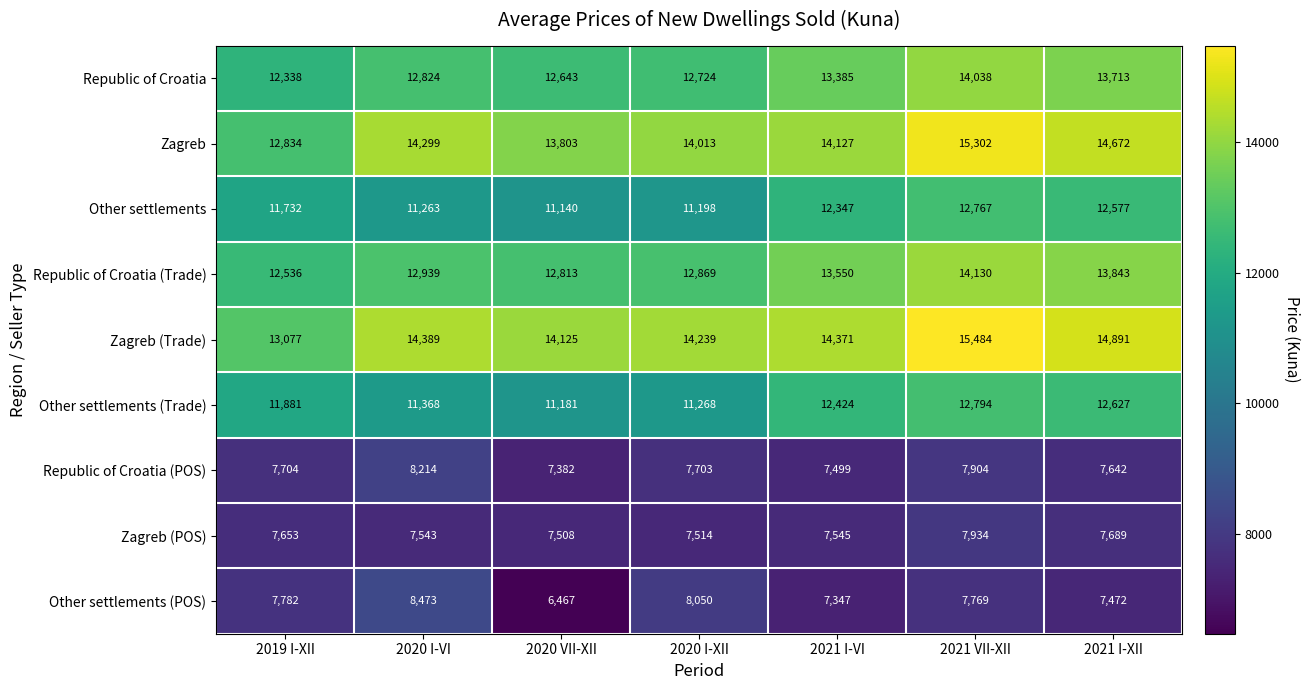

Which series has the largest range (max minus min)?

Zagreb